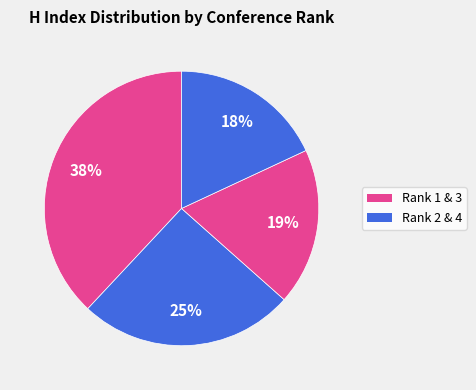

To the nearest percent, what is the difference between the largest and smallest slice percentages?

20%